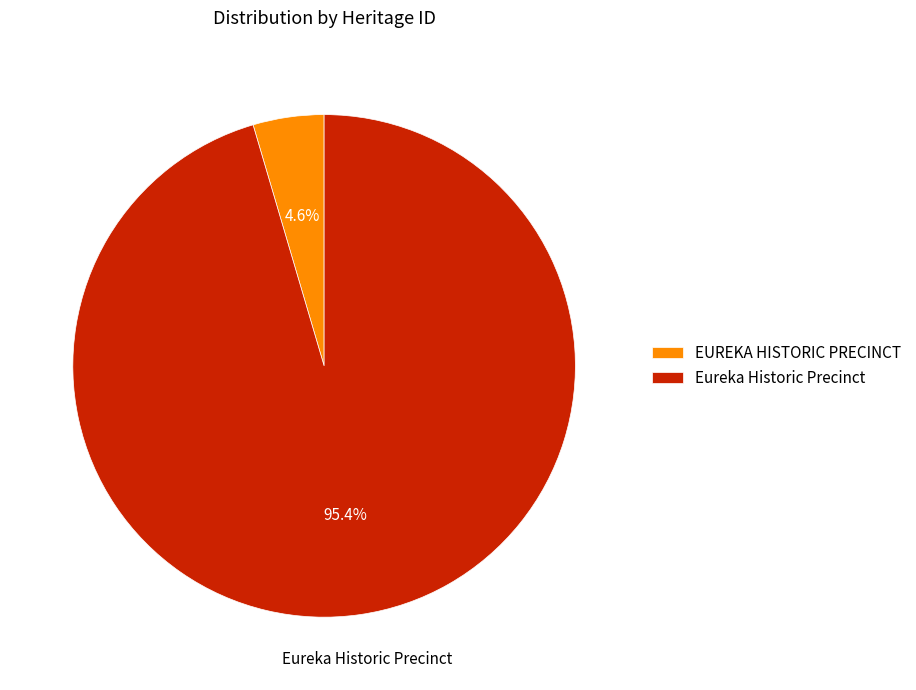

To the nearest percent, what portion does Eureka Historic Precinct represent?

95%